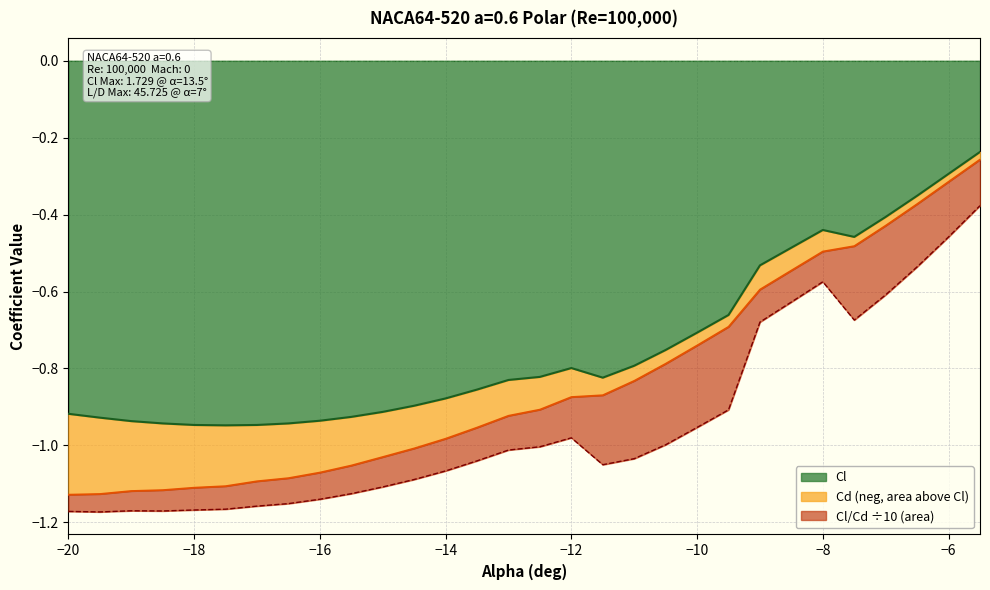

What is the sum of all Cl/Cd_scaled values?

-32.8